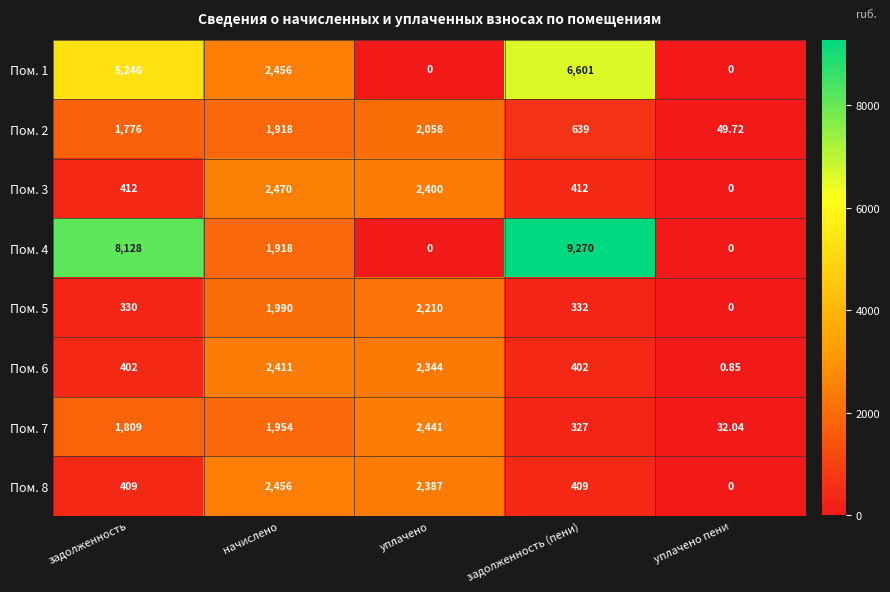

Is the value of Пом. 6 at уплачено greater than the value of Пом. 2 at уплачено пени?

Yes